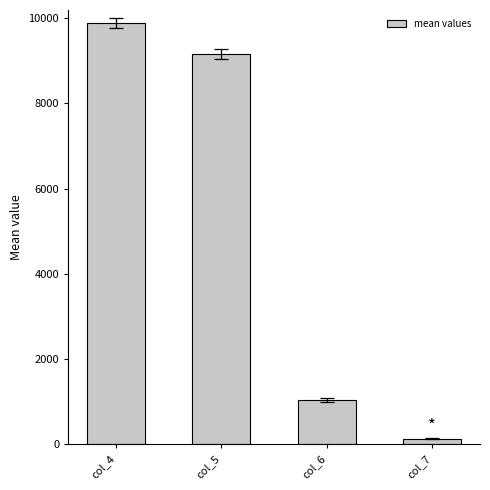

What is the change in value from col_5 to col_7?

-9037.8